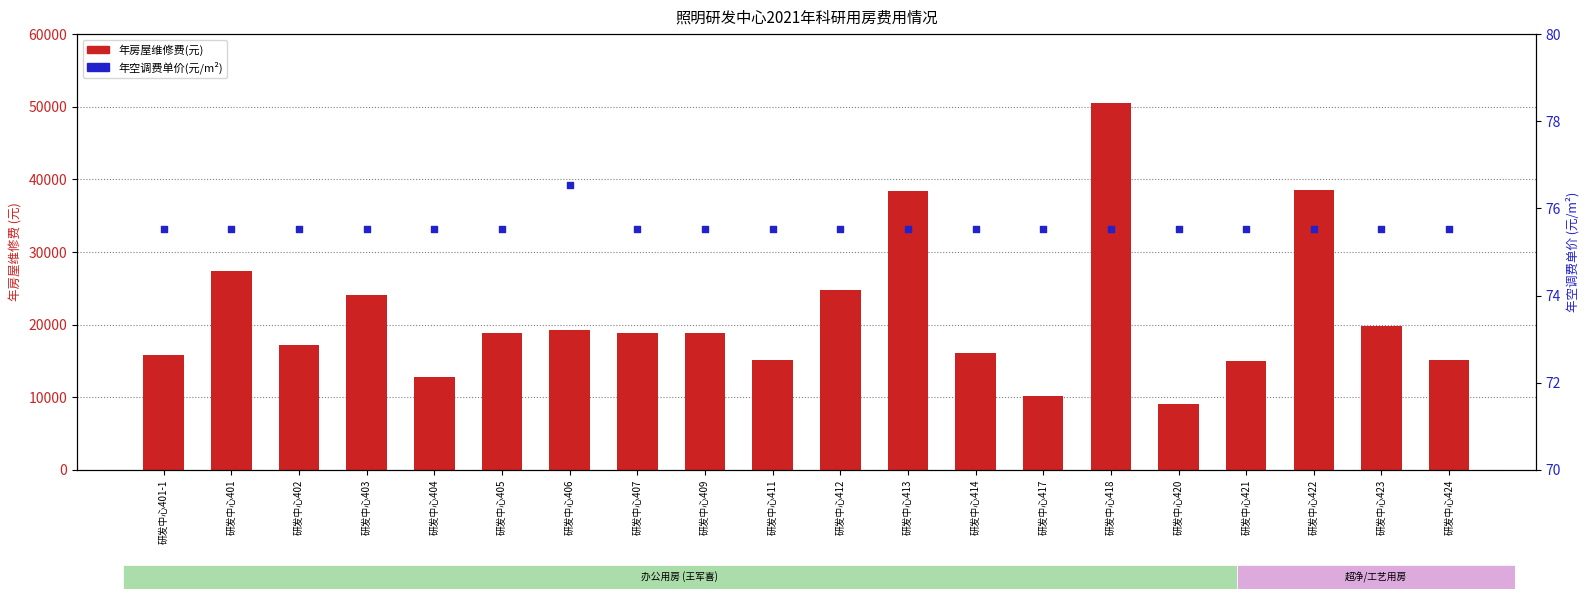

What are all the series names shown in the legend?

年房屋维修费(元), 年空调费单价(元/m²)